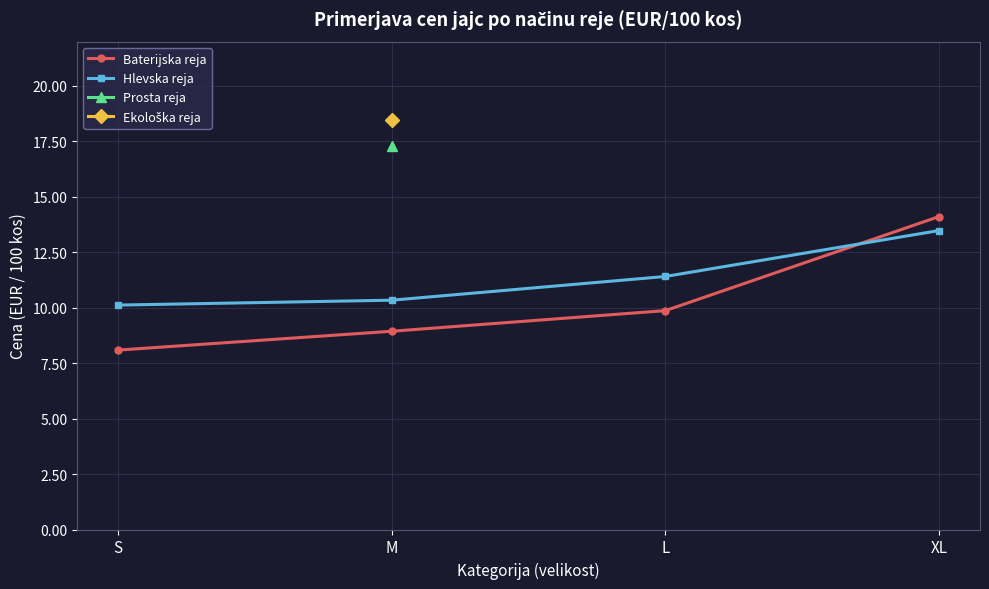

What is the value of the Hlevska reja point at the 2nd from the left?

10.3